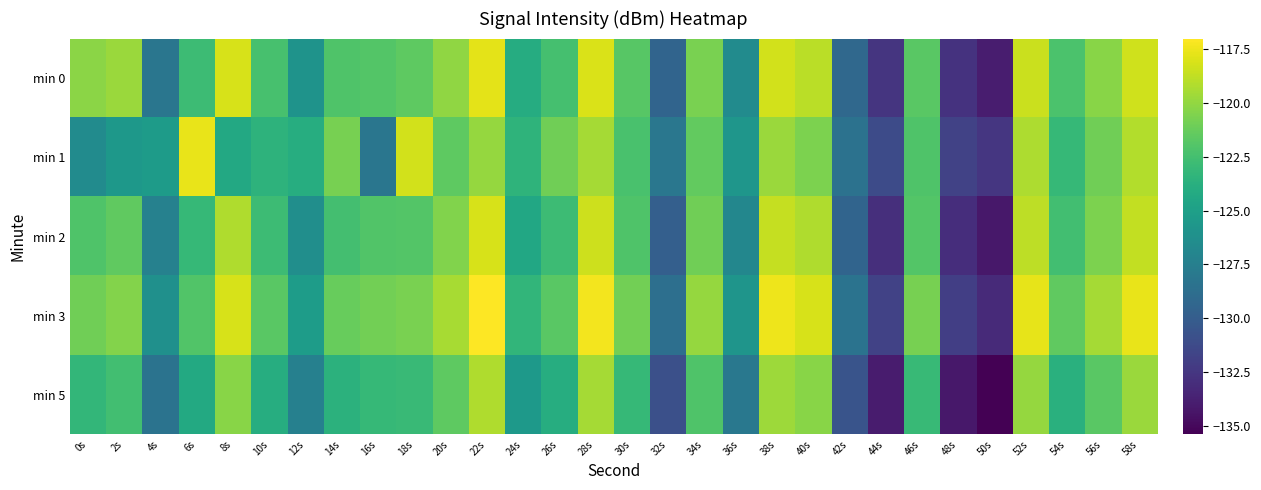

At which category does the chart reach its minimum across all series?

50s